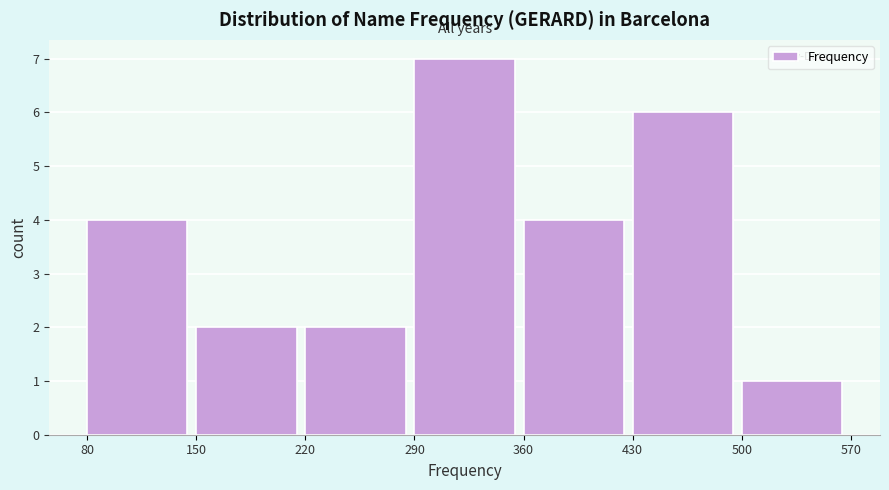

What is the height of the bar covering 80 to 150 on the x-axis? The values are not printed on the chart, so give them approximately, as read against the axis.

4